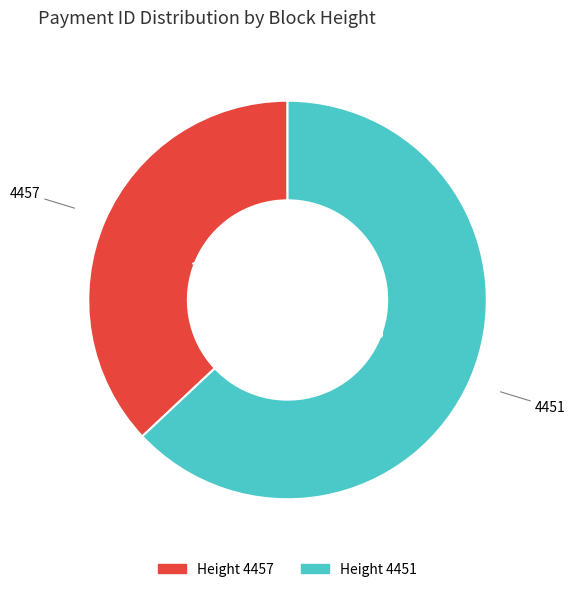

Is there a majority slice in this chart?

Yes